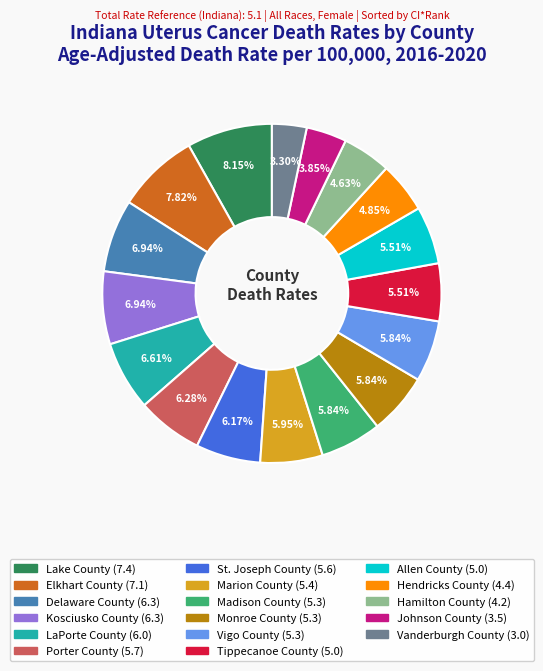

What percentage is NOT represented by Delaware County?

93.1%